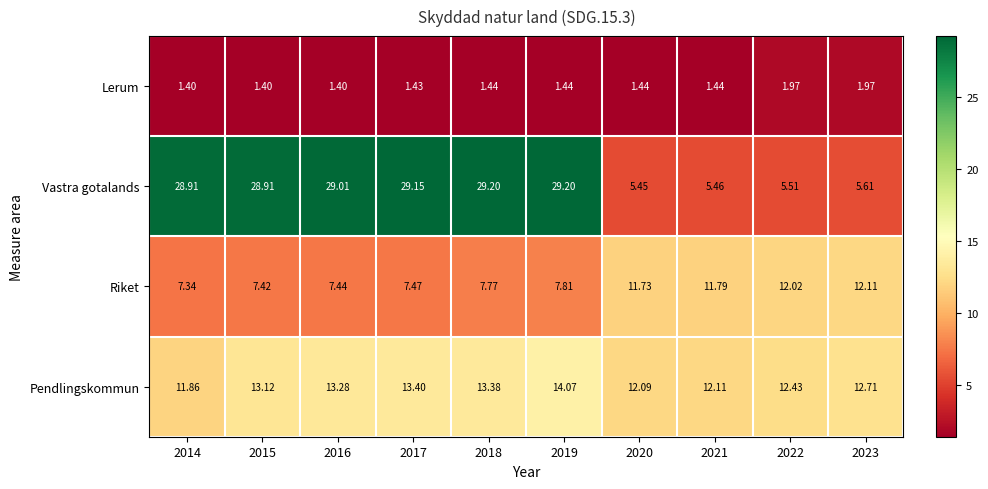

Rank the series by their maximum value, from highest to lowest.

Vastra gotalands, Pendlingskommun, Riket, Lerum